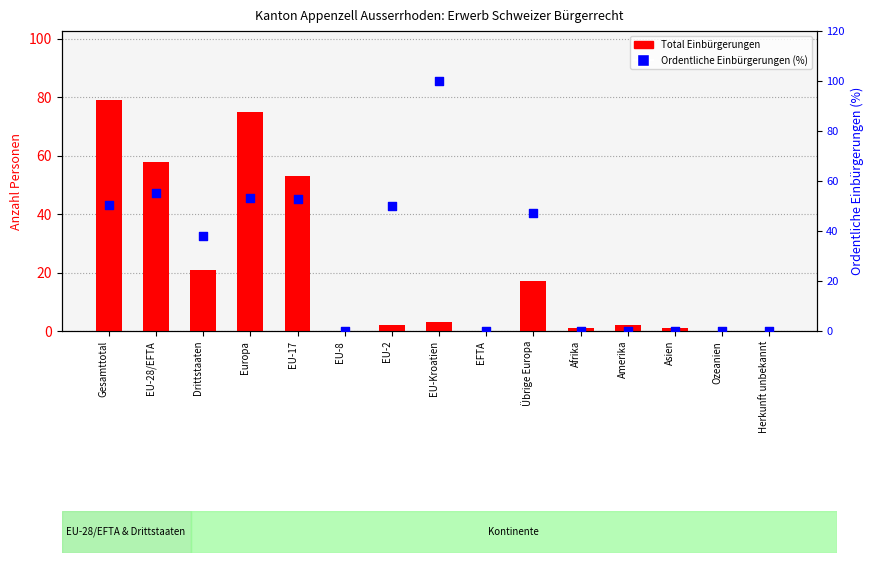

At which category is the sum across all series the highest?

Gesamttotal